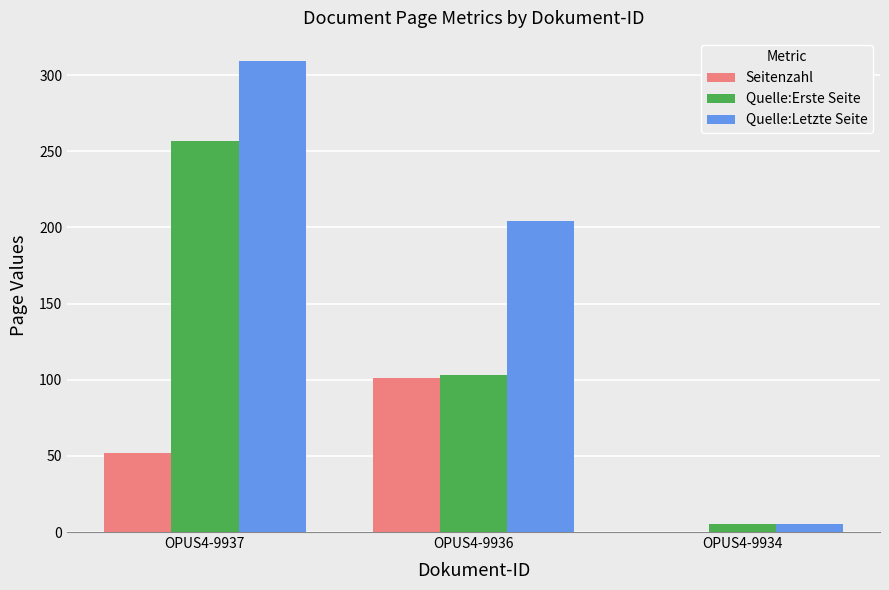

Reading left to right, what are all the values shown in this chart?

Seitenzahl: OPUS4-9937=52	OPUS4-9936=101	OPUS4-9934=0
Quelle:Erste Seite: OPUS4-9937=257	OPUS4-9936=103	OPUS4-9934=5
Quelle:Letzte Seite: OPUS4-9937=309	OPUS4-9936=204	OPUS4-9934=5